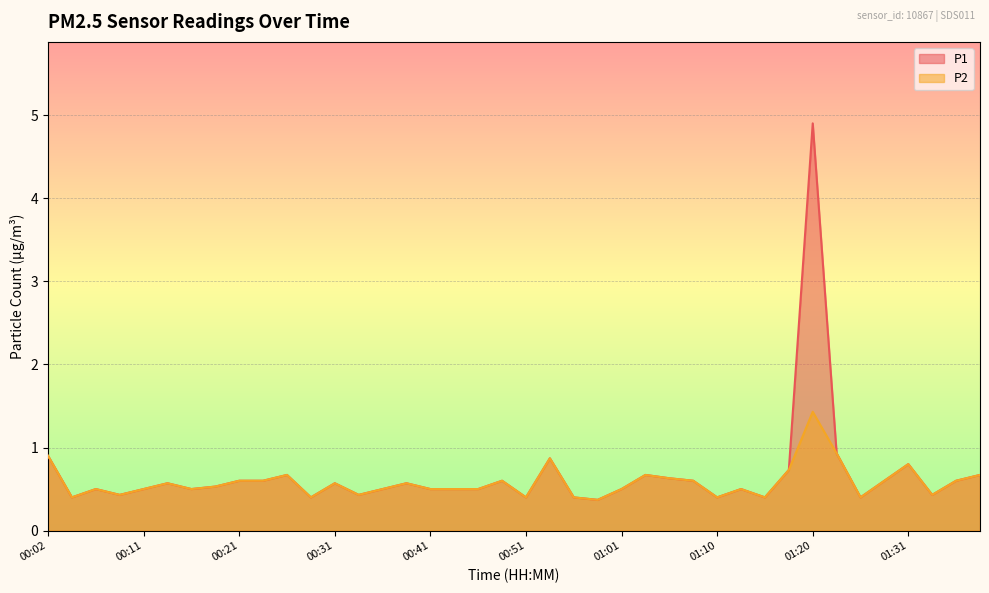

Reading left to right, list all the values displayed in this chart.

P1: 00:02=0.9	00:04=0.4	00:07=0.5	00:09=0.4	00:11=0.5	00:14=0.6	00:16=0.5	00:19=0.5	00:21=0.6	00:24=0.6	00:26=0.7	00:29=0.4	00:31=0.6	00:34=0.4	00:36=0.5	00:38=0.6	00:41=0.5	00:43=0.5	00:46=0.5	00:48=0.6	00:51=0.4	00:53=0.9	00:56=0.4	00:58=0.4	01:01=0.5	01:03=0.7	01:05=0.6	01:08=0.6	01:10=0.4	01:13=0.5	01:15=0.4	01:18=0.7	01:20=4.9	01:23=0.9	01:26=0.4	01:29=0.6	01:31=0.8	01:34=0.4	01:36=0.6	01:39=0.7
P2: 00:02=0.9	00:04=0.4	00:07=0.5	00:09=0.4	00:11=0.5	00:14=0.6	00:16=0.5	00:19=0.5	00:21=0.6	00:24=0.6	00:26=0.7	00:29=0.4	00:31=0.6	00:34=0.4	00:36=0.5	00:38=0.6	00:41=0.5	00:43=0.5	00:46=0.5	00:48=0.6	00:51=0.4	00:53=0.9	00:56=0.4	00:58=0.4	01:01=0.5	01:03=0.7	01:05=0.6	01:08=0.6	01:10=0.4	01:13=0.5	01:15=0.4	01:18=0.7	01:20=1.4	01:23=0.9	01:26=0.4	01:29=0.6	01:31=0.8	01:34=0.4	01:36=0.6	01:39=0.7